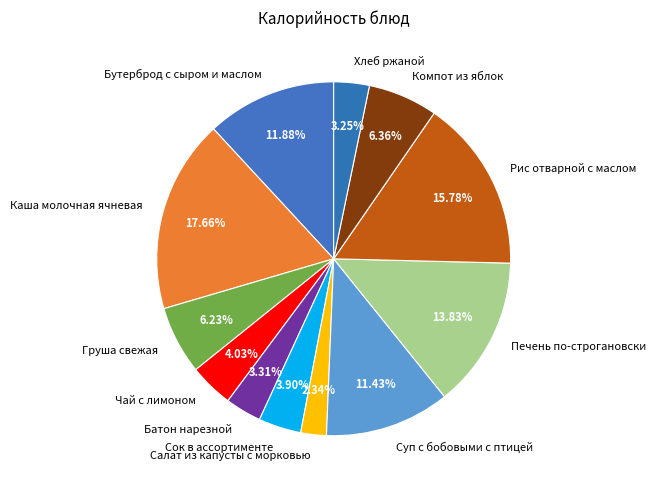

To the nearest percent, what is the difference between the Рис отварной с маслом and Чай с лимоном slice percentages?

12%